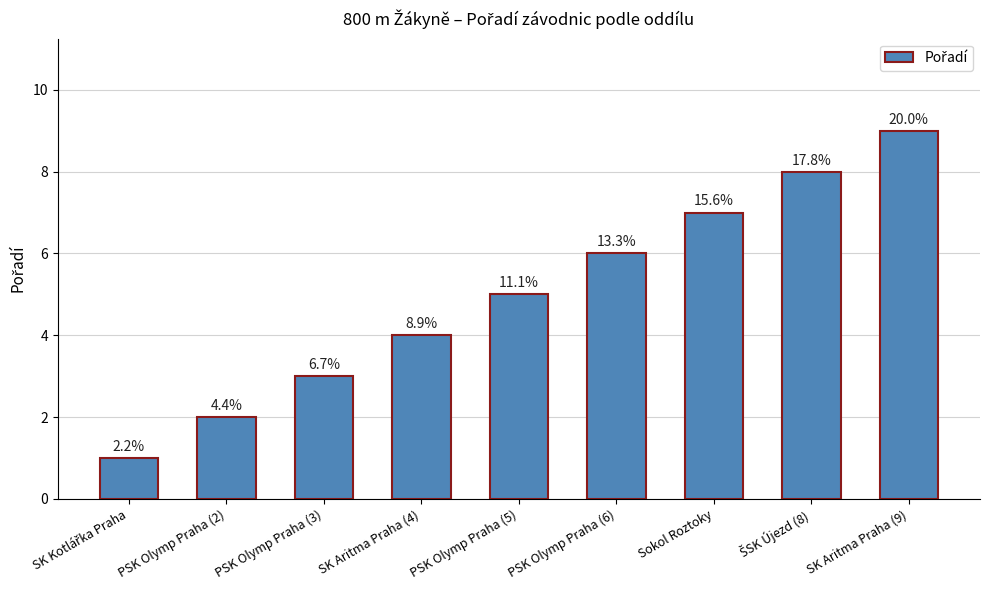

How many bars are there in total?

9